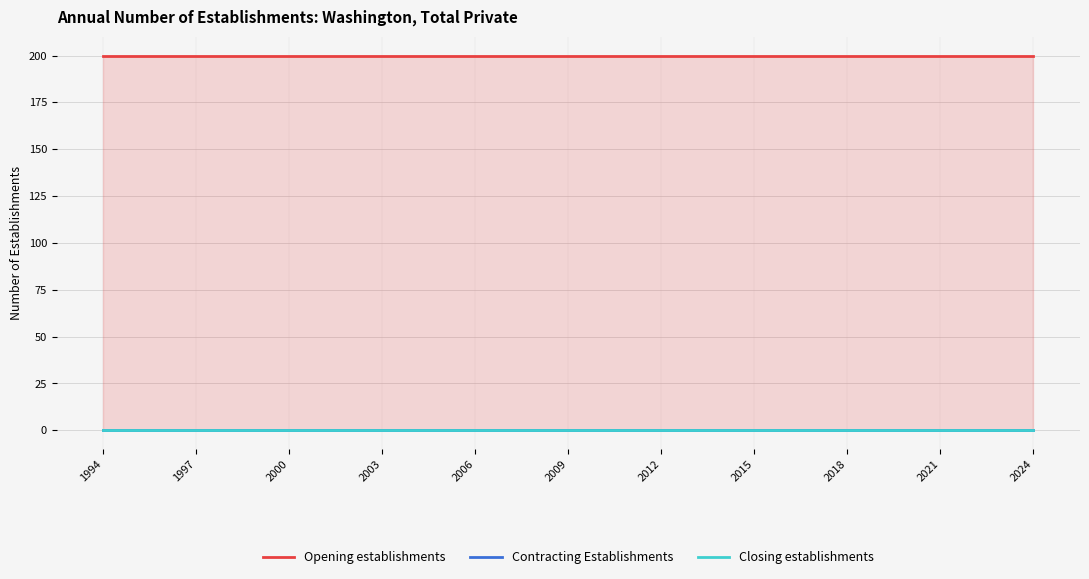

At how many categories does at least one series exceed 191?

31